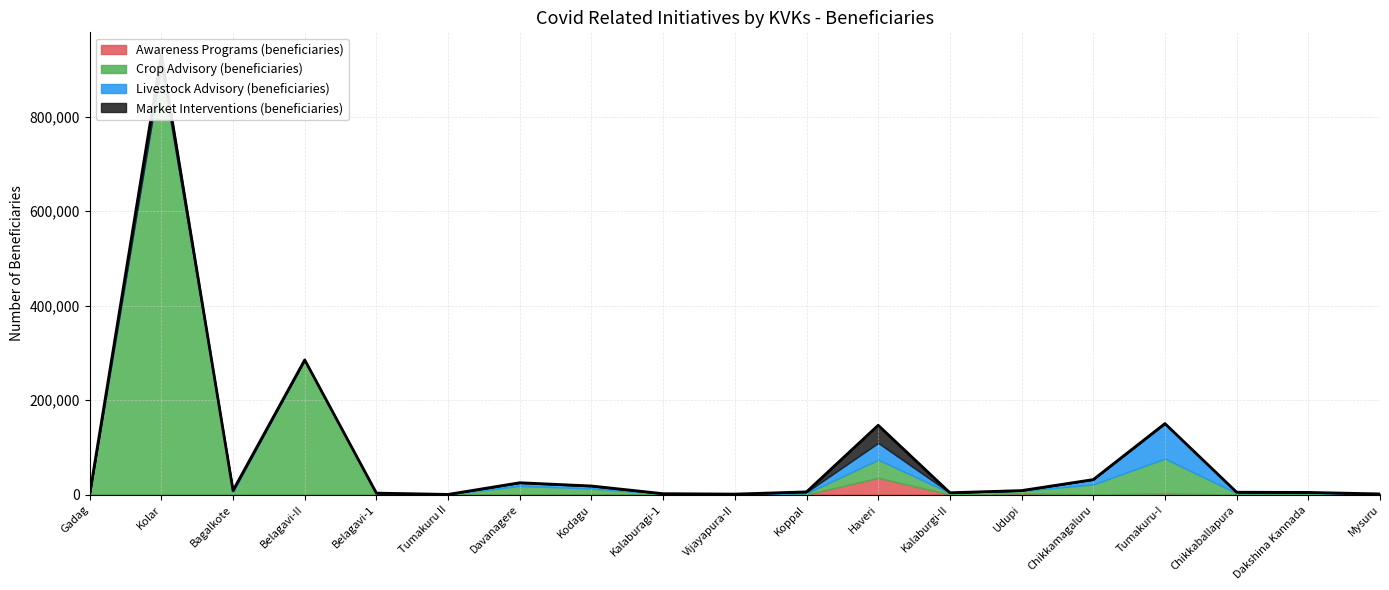

What is the greatest value displayed?

906742